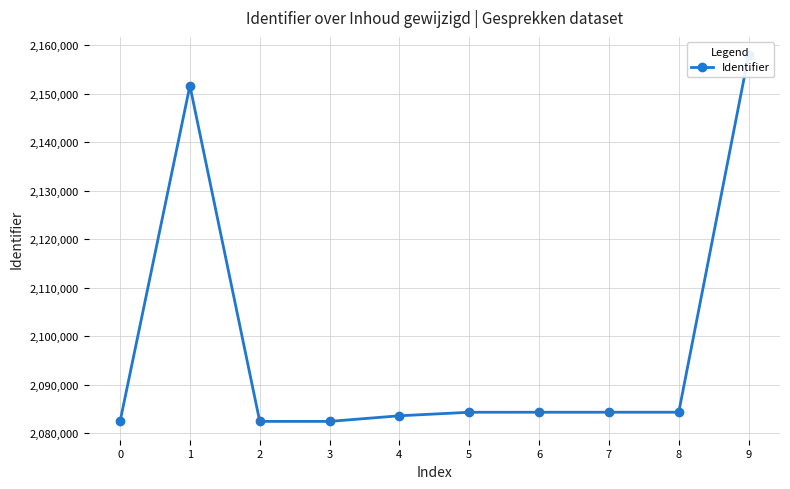

What value does the data have at 5, to the nearest 10?

2084290